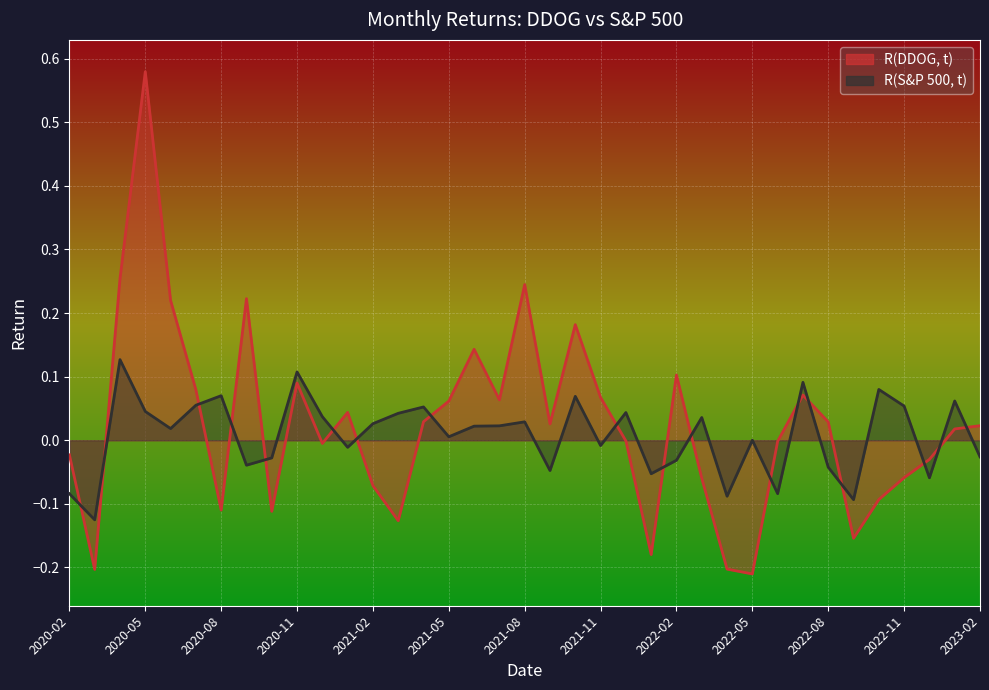

How many data points does each series have?

37